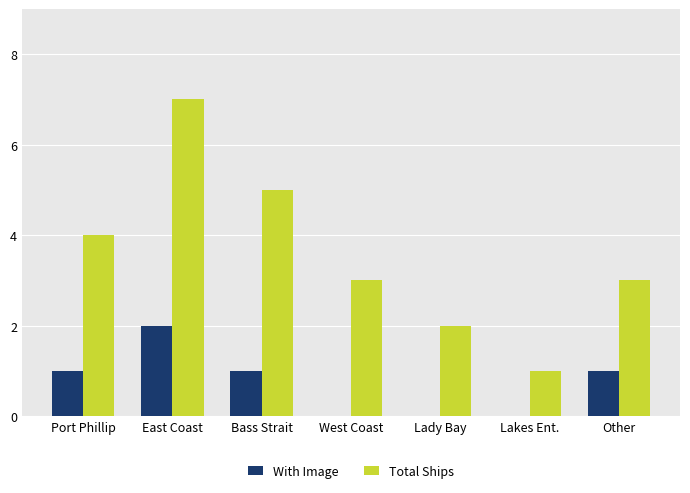

What is the total value across all series at West Coast?

3